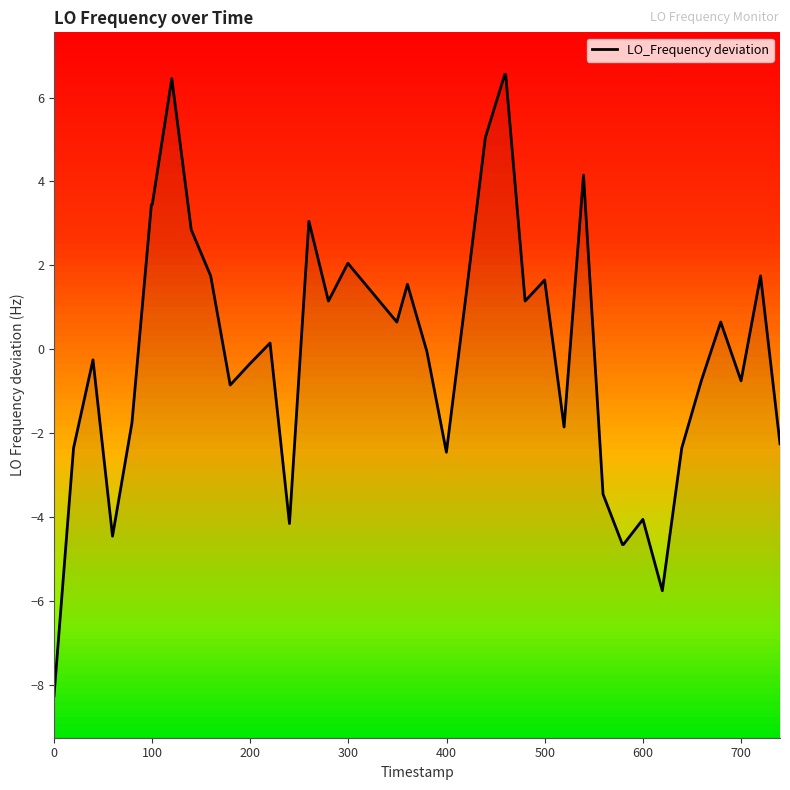

True or false: there are more than 1 points higher than both neighbors.

True